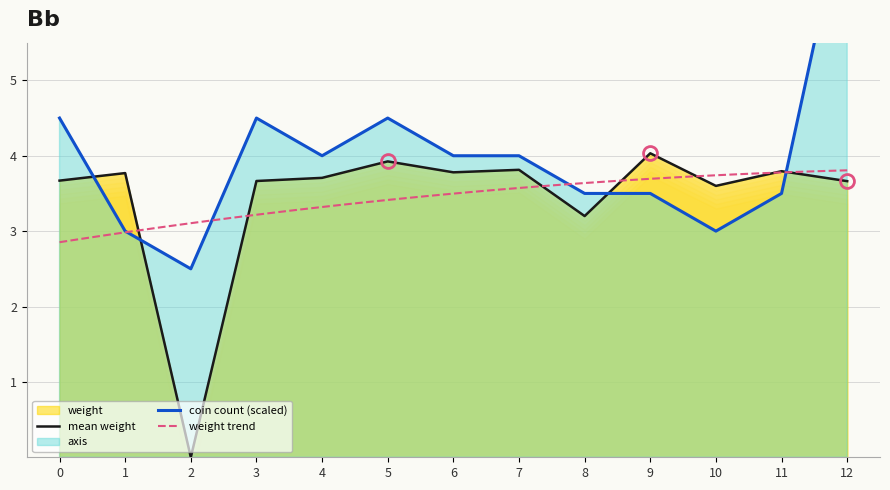

The weight series shows 2.3 at 9. True or false?

False